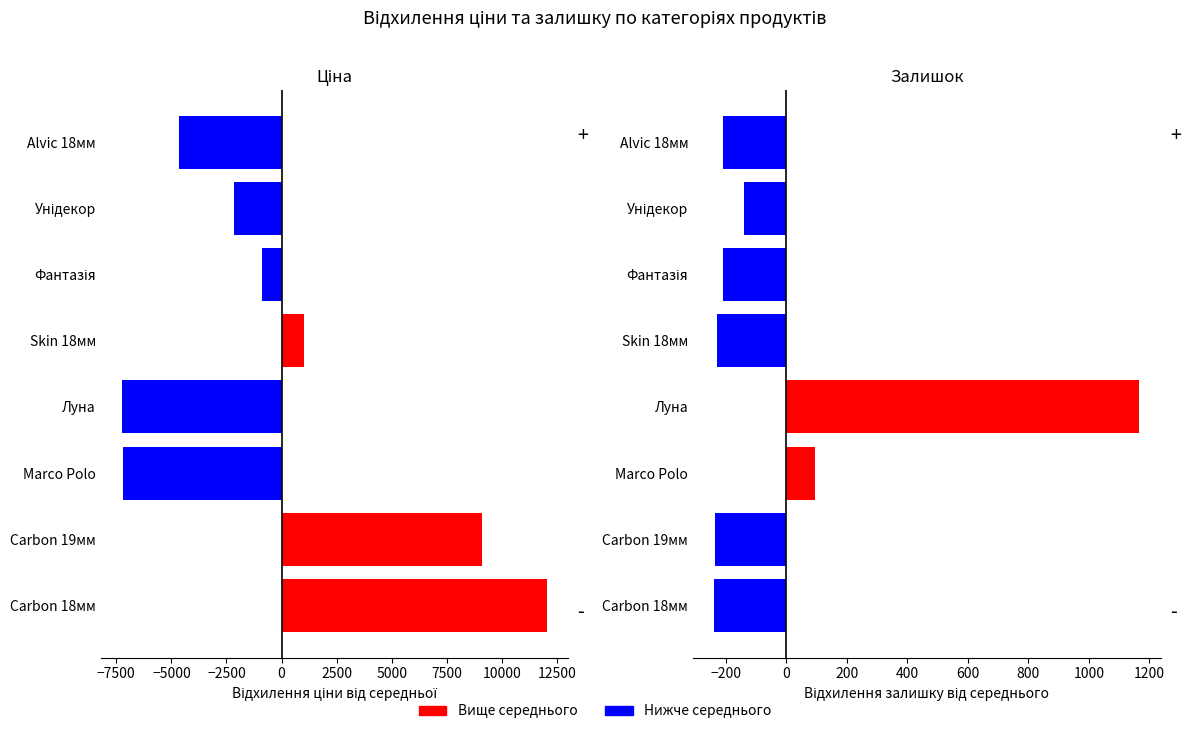

Reading right to left, extract all data points from this chart.

Ціна (відхилення): -4646.3	-2147.2	-903.7	1014.4	-7247.8	-7197.2	9080.0	12047.9
Залишок (відхилення): -209.0	-141.0	-208.0	-229.0	1167.0	93.0	-235.0	-238.0